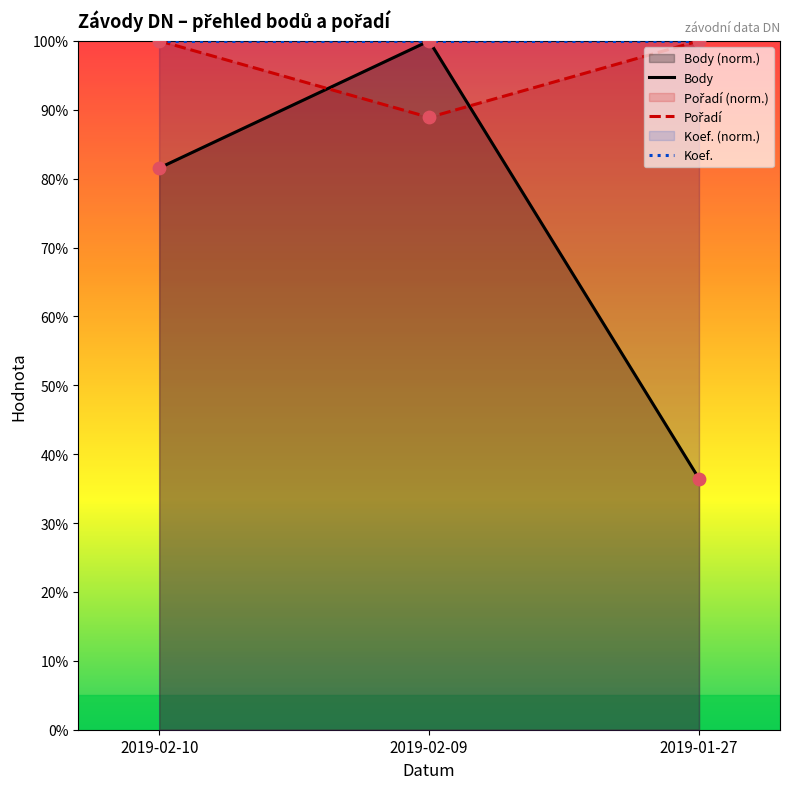

What is the difference between the highest and lowest values at 2019-01-27?

63.6